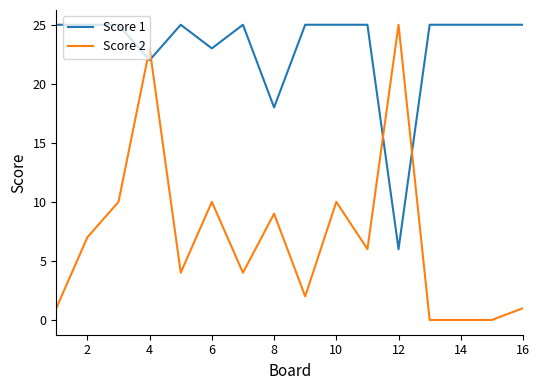

Rank the series by their average value, from highest to lowest.

Score 1, Score 2